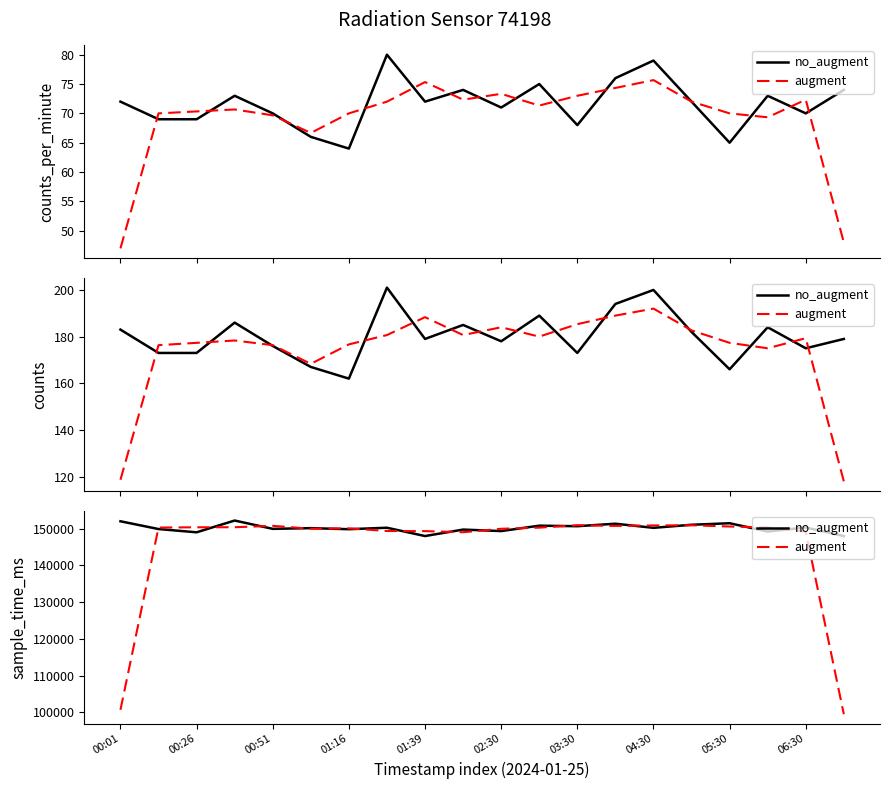

What is the difference between the augment values at 01:16 and 15?

532.3